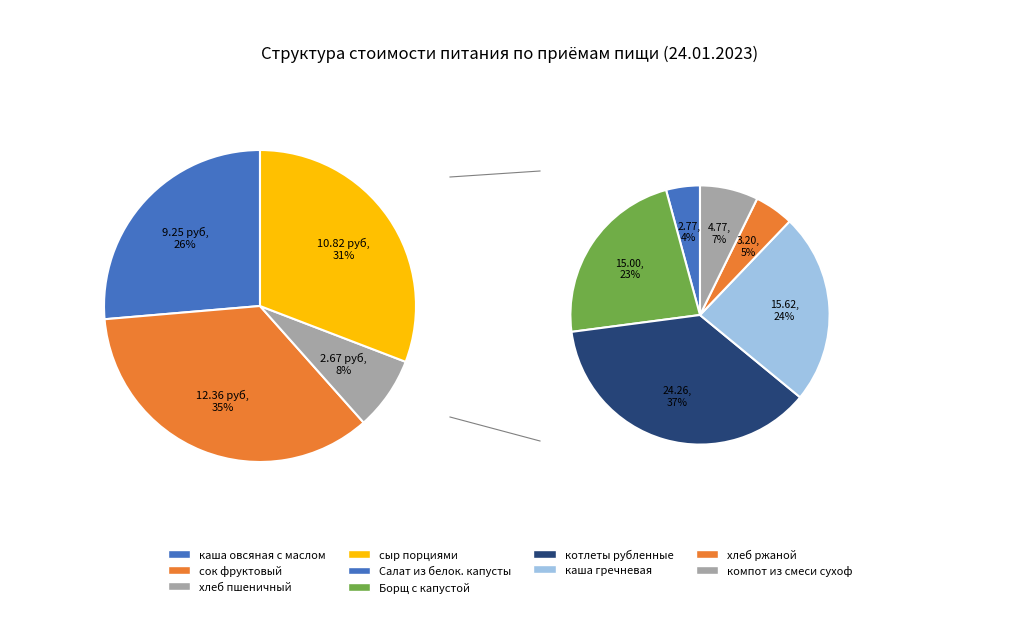

What is the ratio of the value at сок фруктовый to the value at Салат из белок. капусты?

4.5